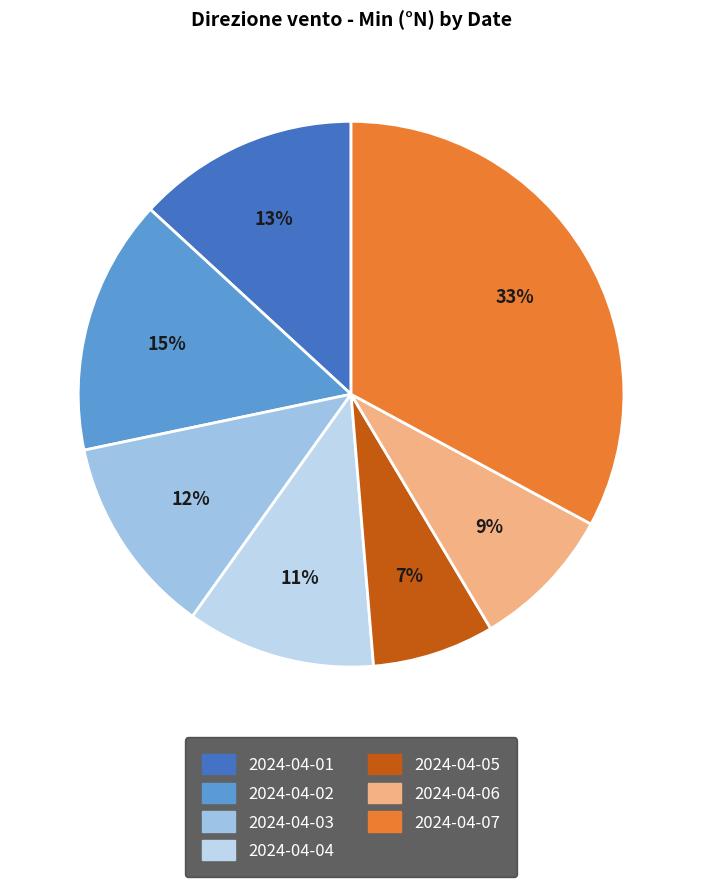

Is the sum of 2024-04-06 and 2024-04-05 greater than half?

No